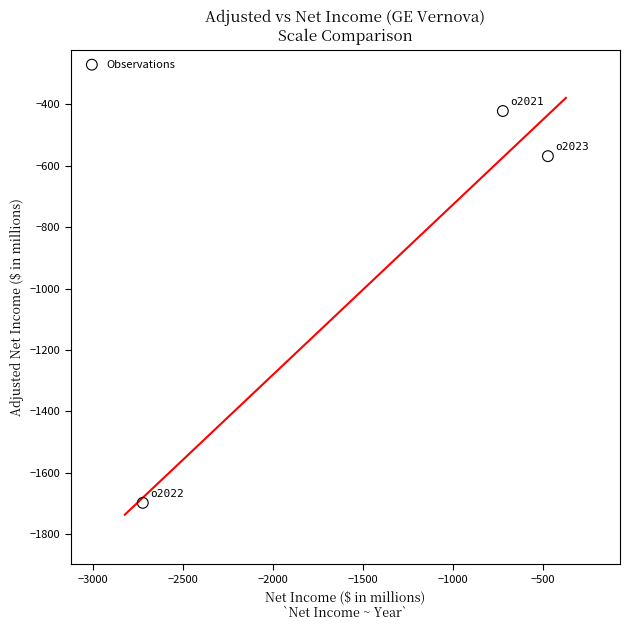

What is the range of Y values (max minus min)?

1276